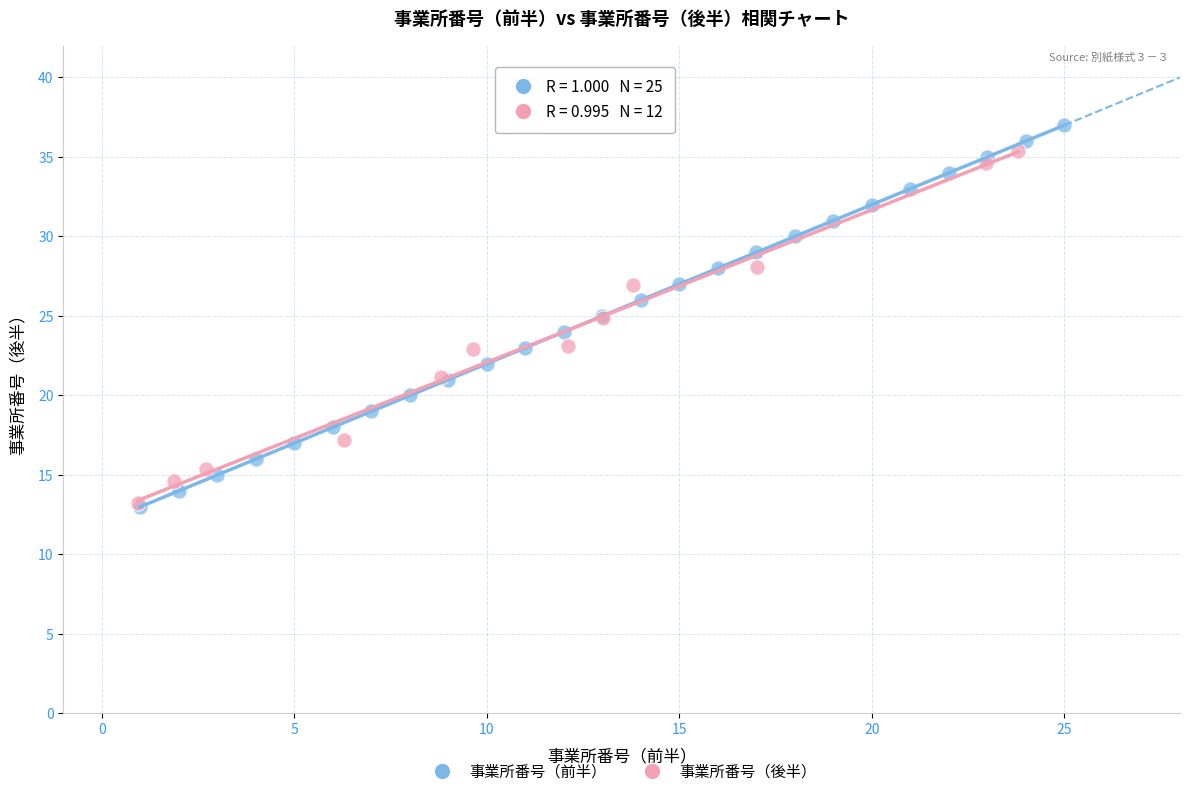

Which series has the widest spread of Y values?

事業所番号（前半）